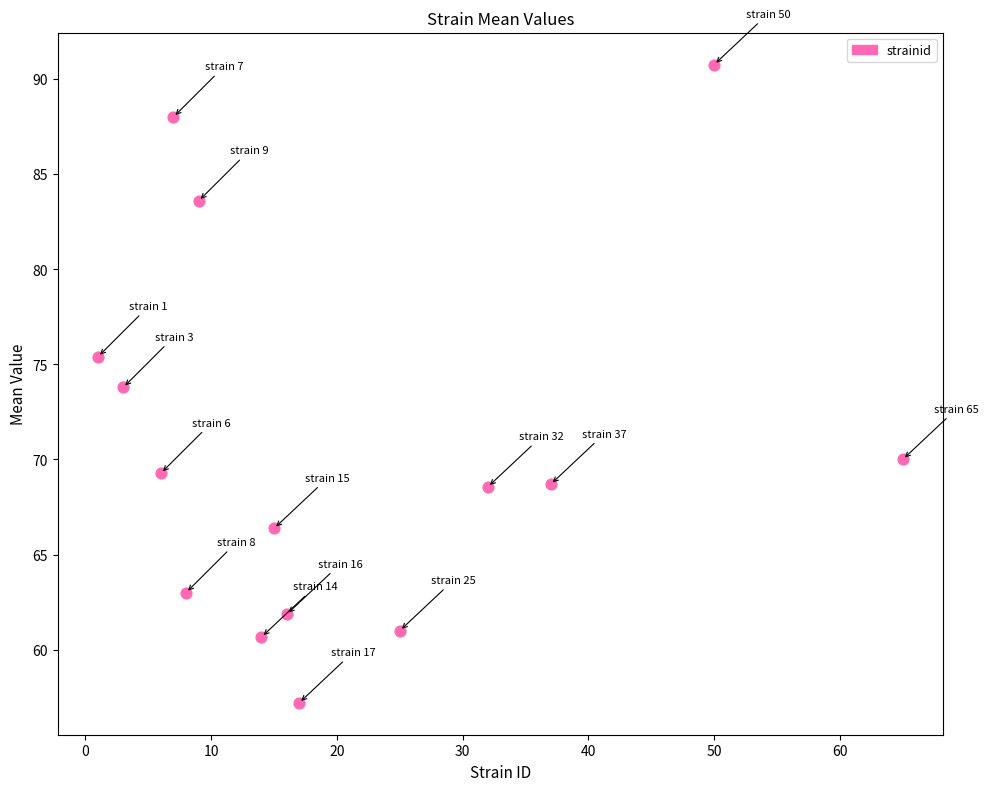

What Y value in the scatter plot is closest to 73?

73.8